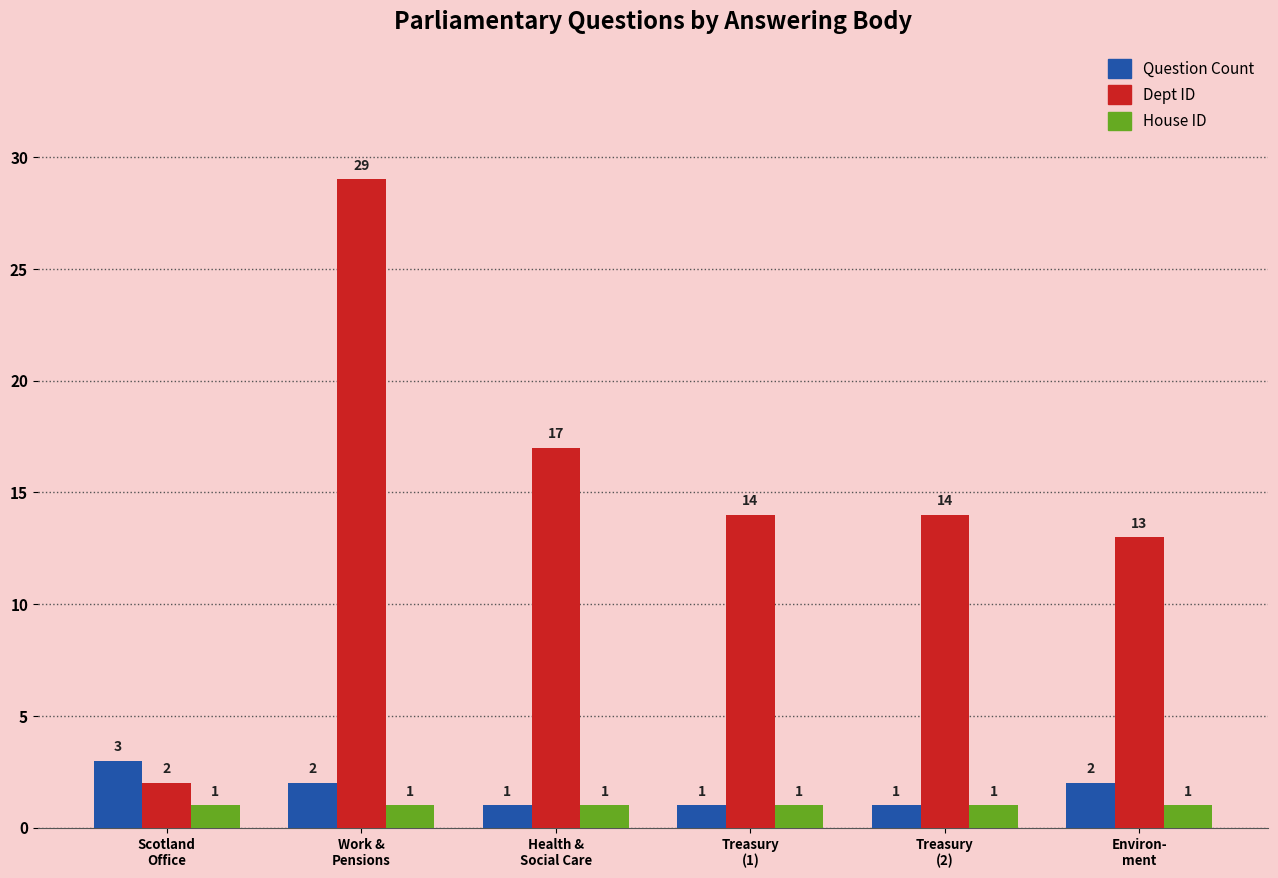

What position from the right is Scotland
Office?

6